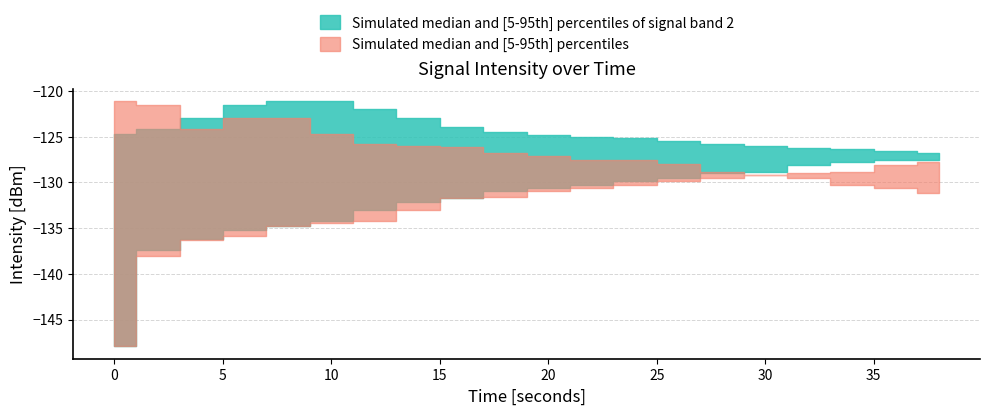

Is the value of intensity_median at 20 greater than the value of intensity2_p5 at 10?

Yes